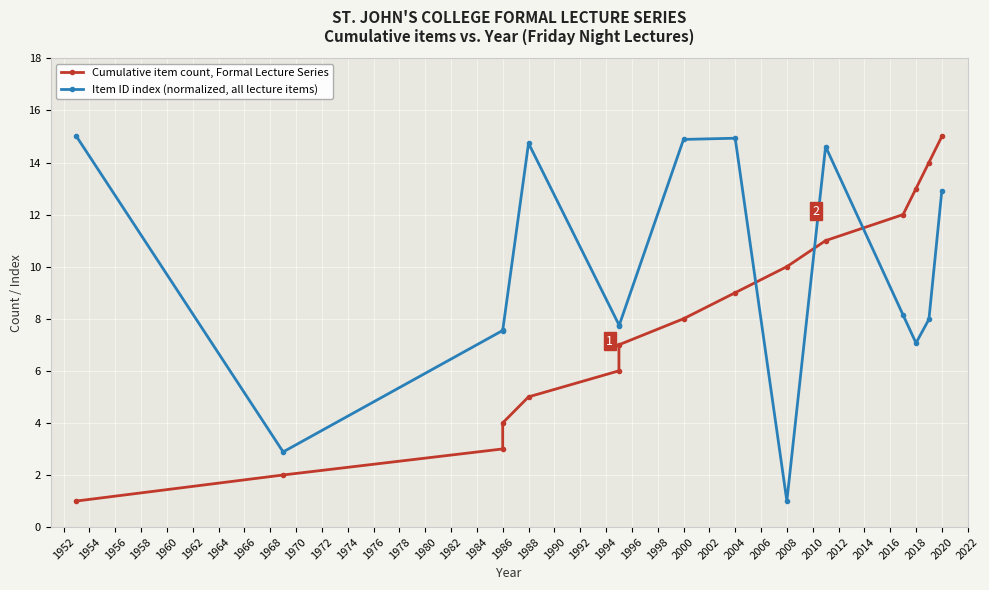

What is the value of the Item ID index (normalized, all lecture items) point at the 15th from the left?

12.9